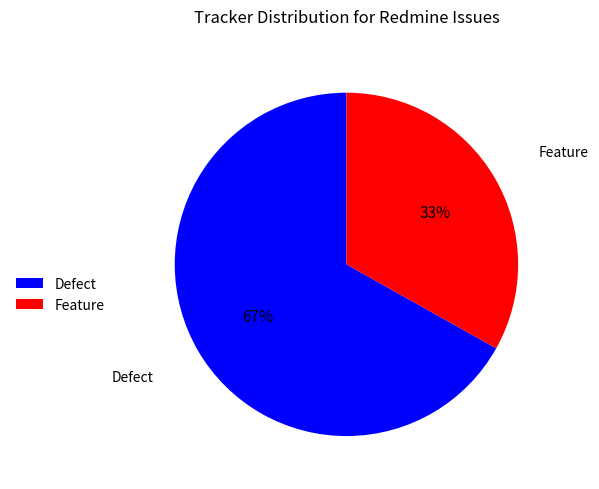

Approximately how many times larger is the value at Feature compared to Defect?

0.5